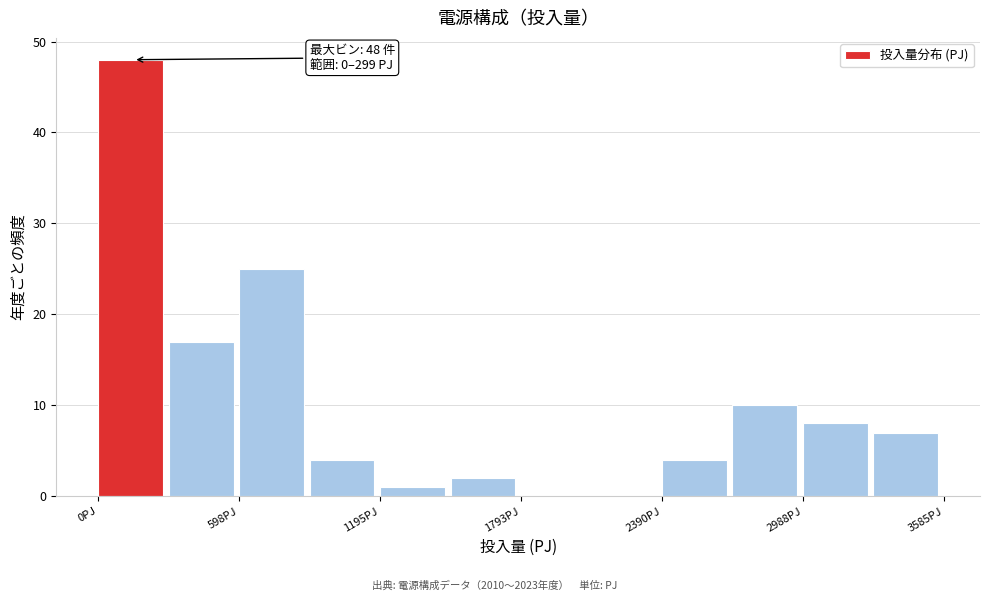

Read against the x-axis, roughly where is the centre of the tallest bar?

100